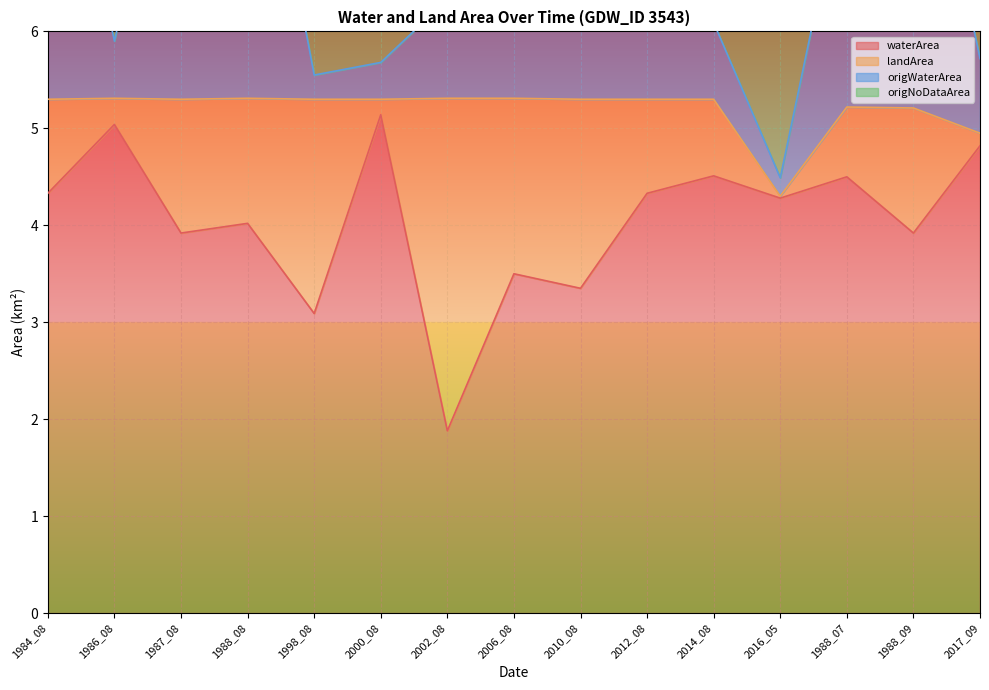

What is the total value across all series at 2000_08?

10.8